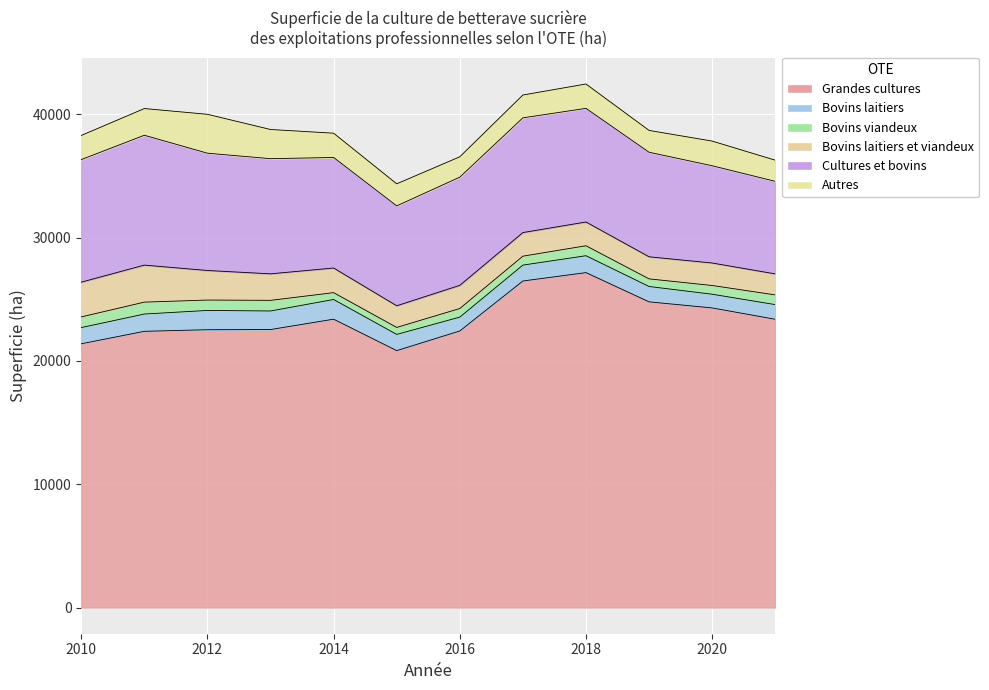

True or false: Grandes cultures and Bovins laitiers et viandeux intersect in this chart.

False